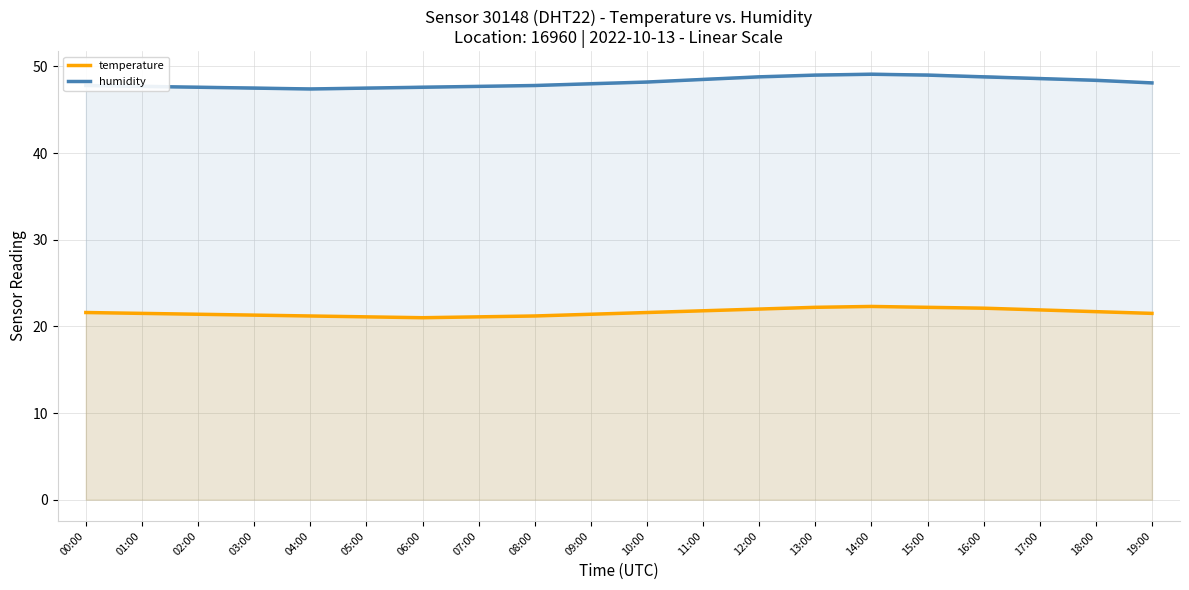

What is the highest value of the humidity series?

49.1